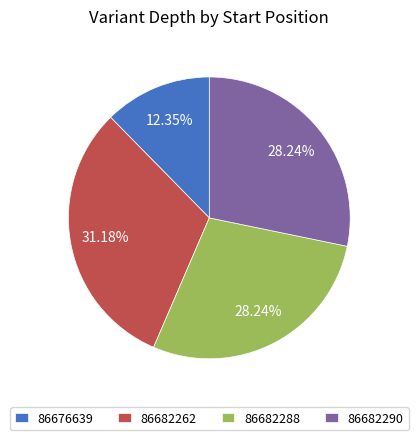

Count the number of slices in the pie.

4